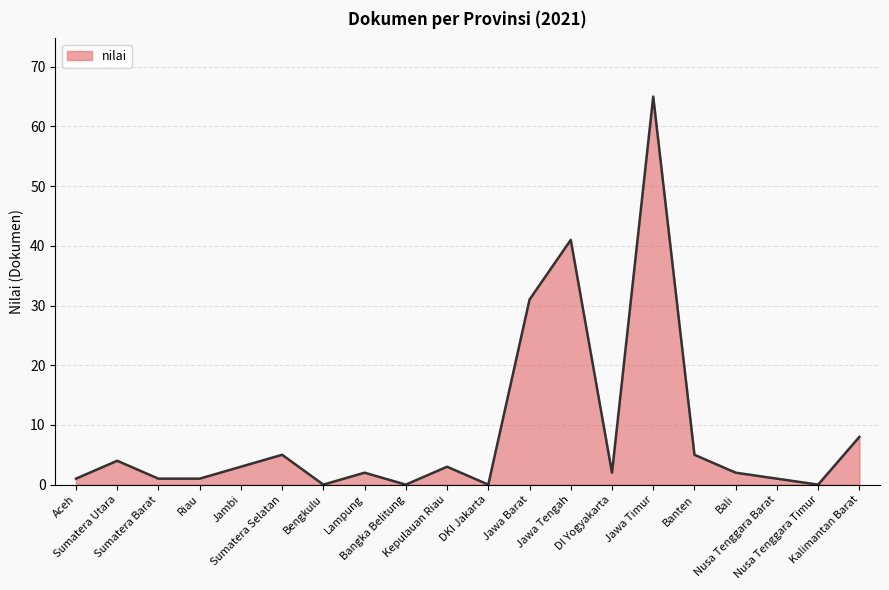

At which label is the value closest to 32?

Jawa Barat